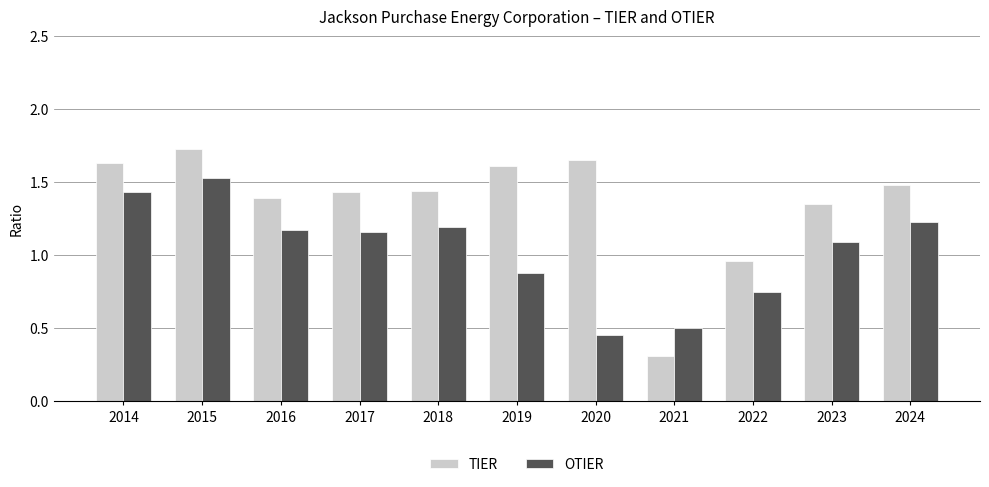

Rank the series by their maximum value, from lowest to highest.

OTIER, TIER